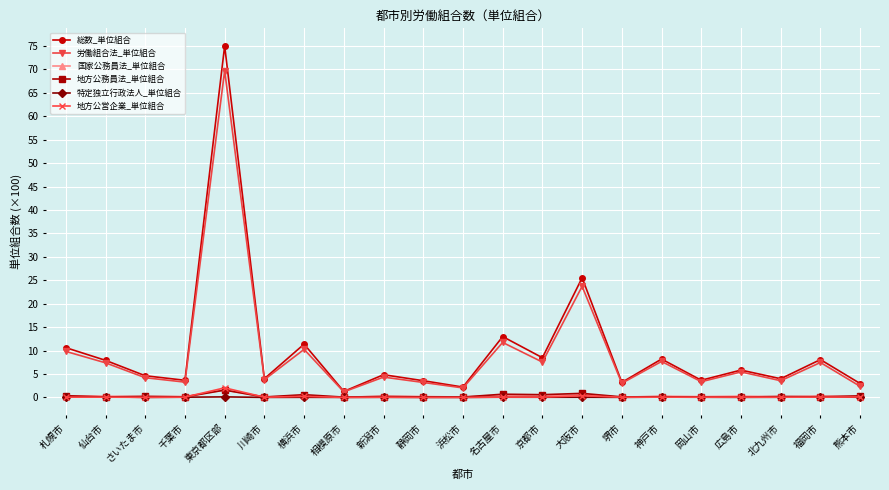

What is the total value across all series at 千葉市?

7.3